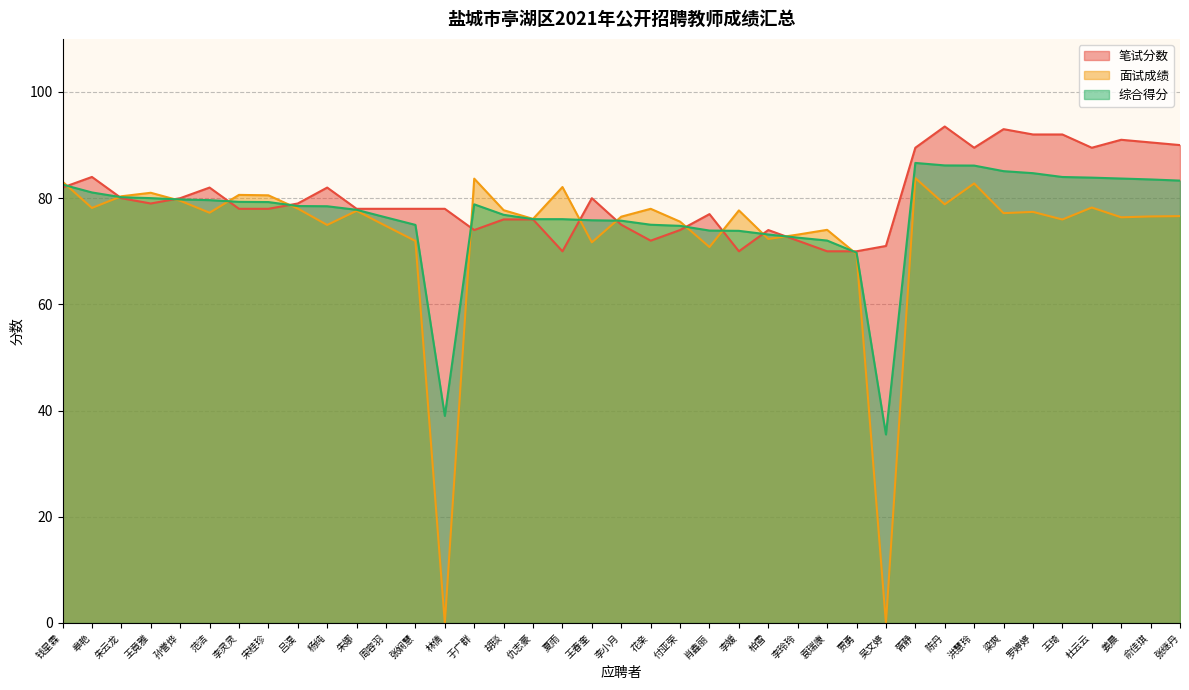

At which label is 笔试分数 closest to 81?

钱星霖